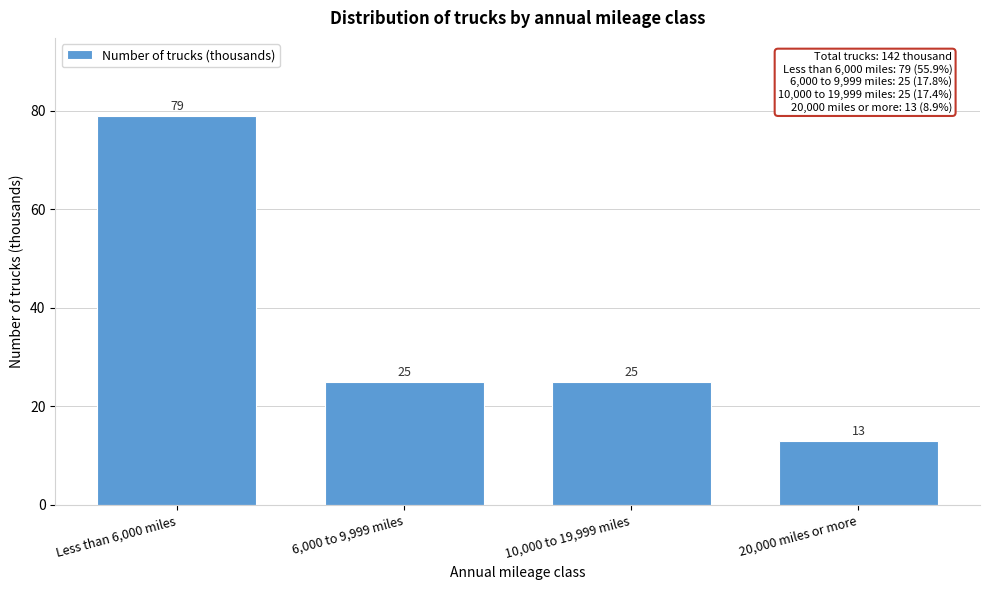

Reading right to left, transcribe all the data shown in this chart.

13	25	25	79